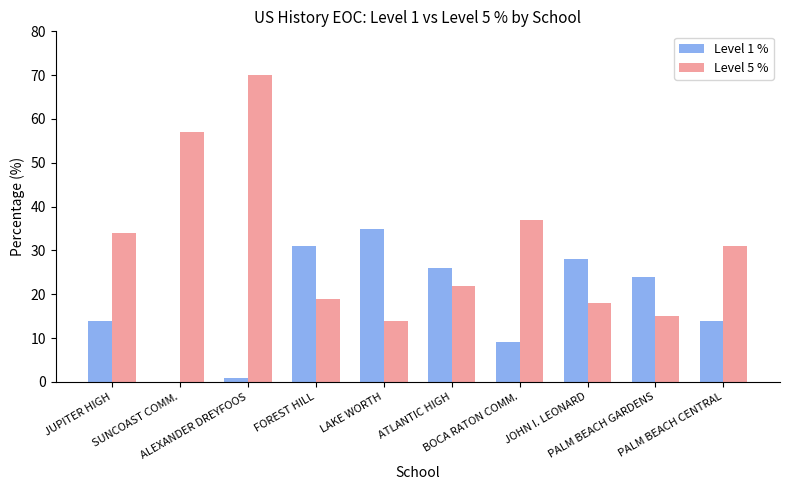

What is the difference between the Level 5 % values at SUNCOAST COMM. and PALM BEACH GARDENS?

42